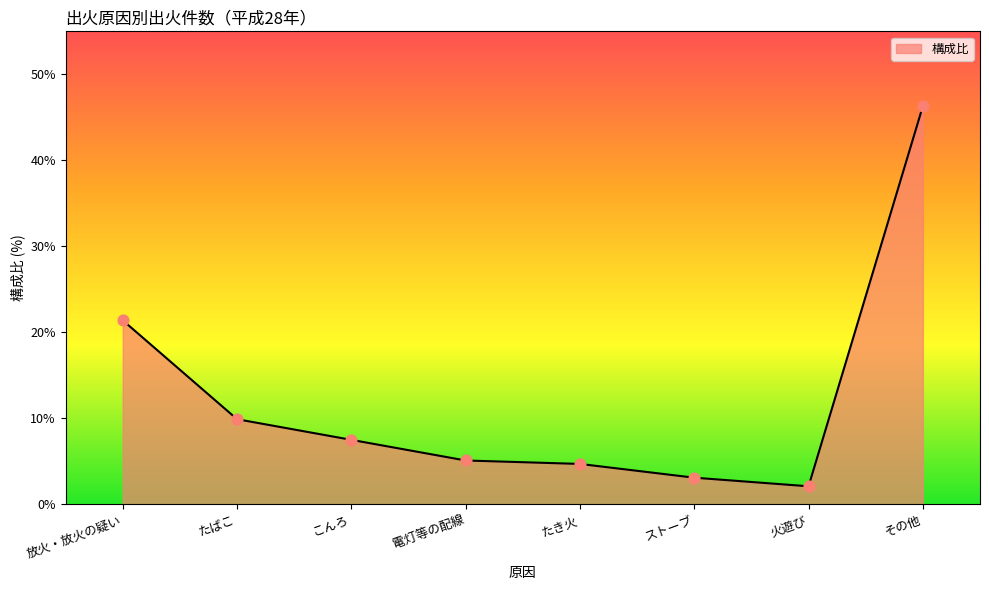

What is the change in value from 火遊び to その他?

+44.2